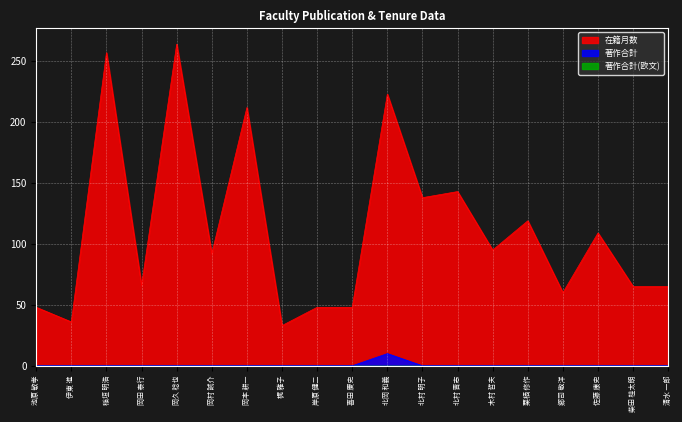

What is the label of the 9th point from the right?

北岡 和義